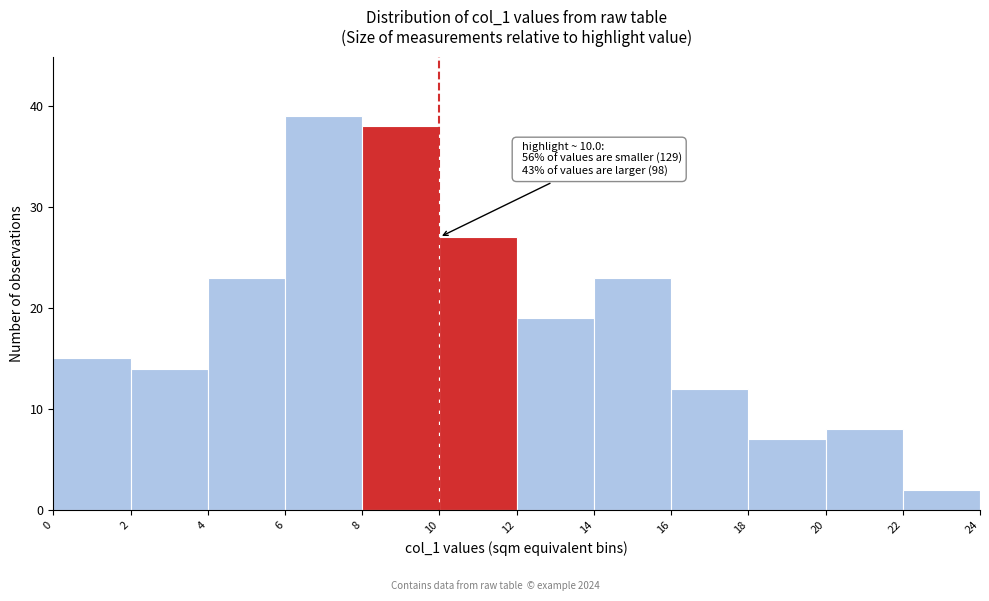

Over which range of the x-axis is the bar tallest?

6 to 8